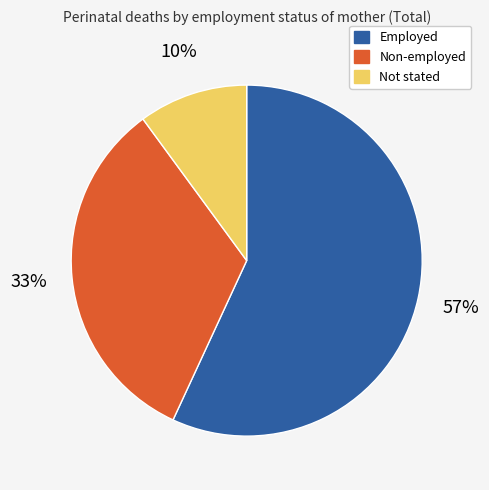

What percentage is the Non-employed slice, to the nearest percent?

33%